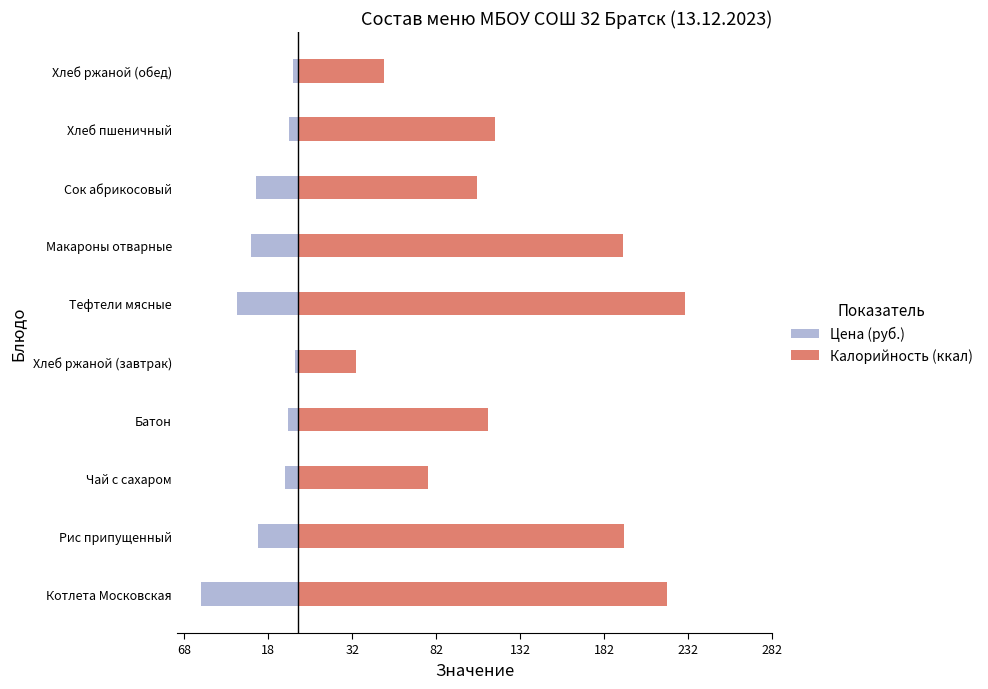

What is the highest value of the Цена (руб.) series?

-2.0